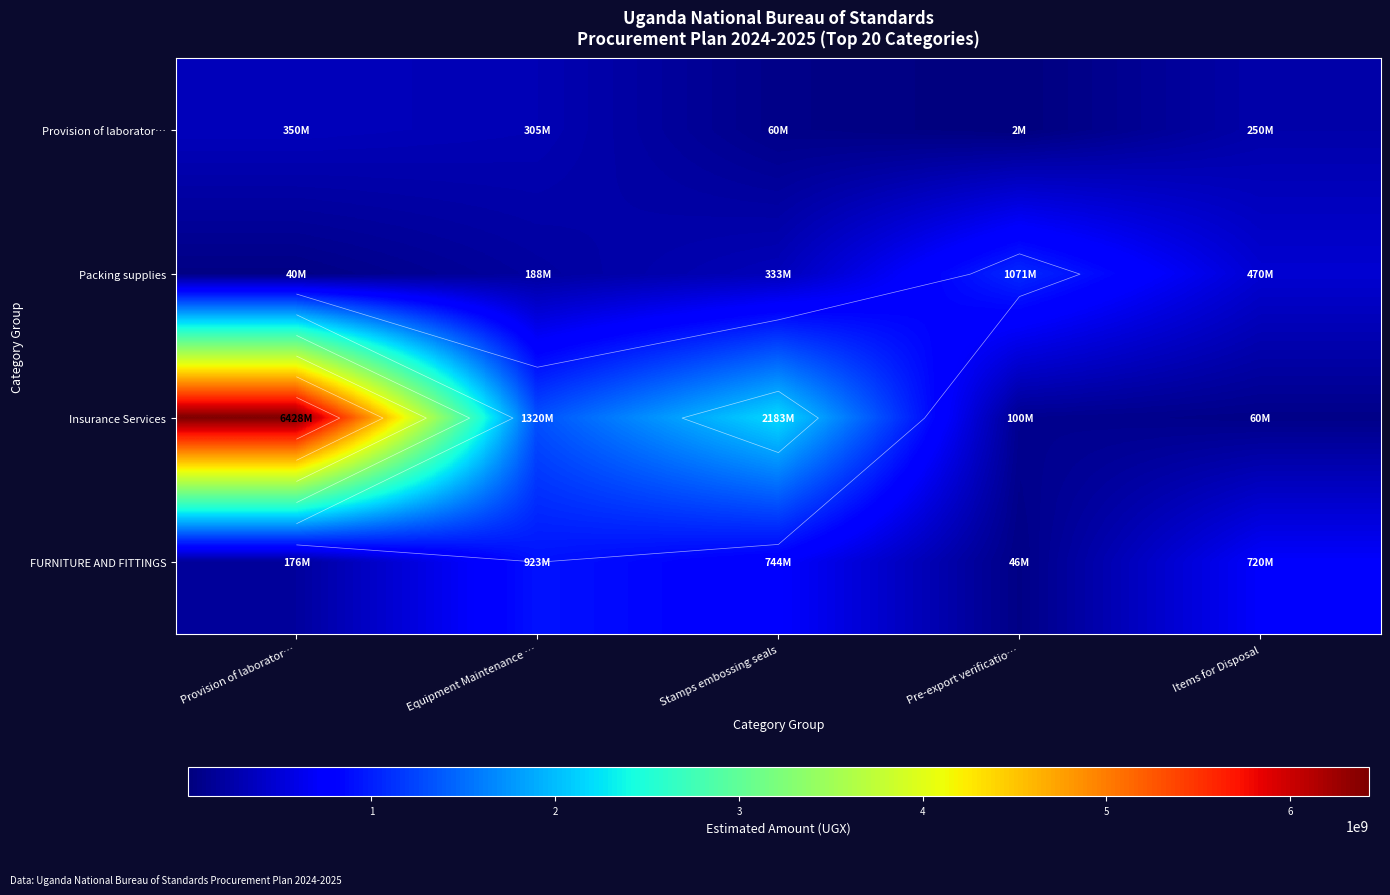

True or false: FURNITURE AND FITTINGS has a value of 46000000 at Pre-export verificatio….

True